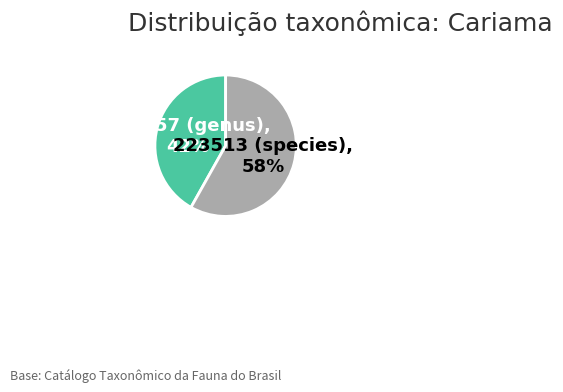

Which category has the smallest portion of the pie?

223057 (genus)